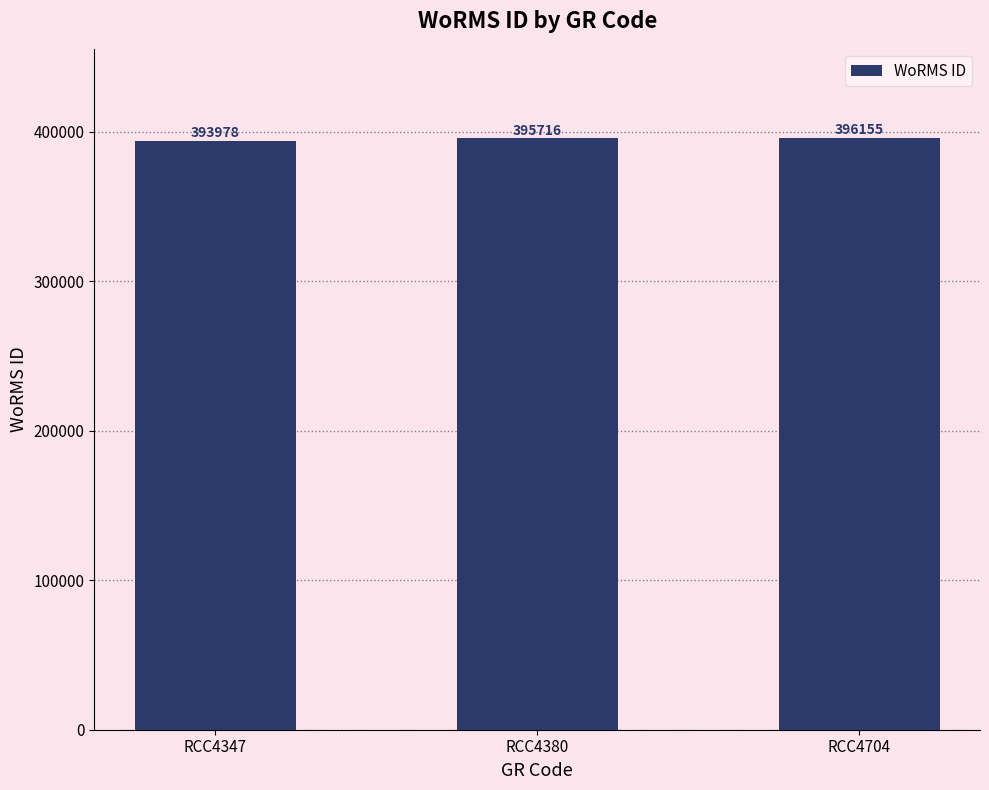

How many bars are there in total?

3